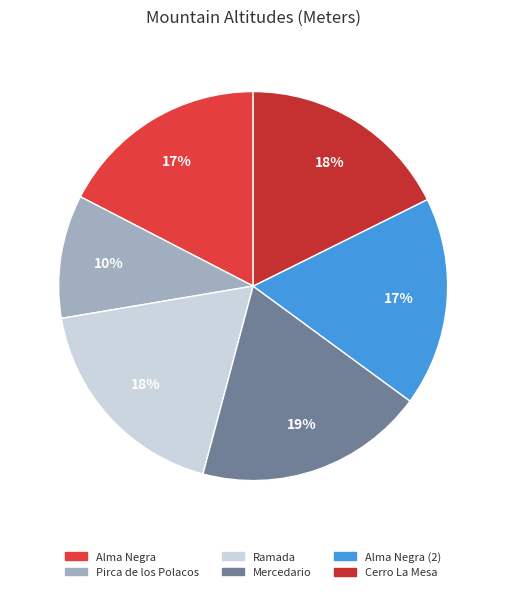

Which slice is the largest?

Mercedario